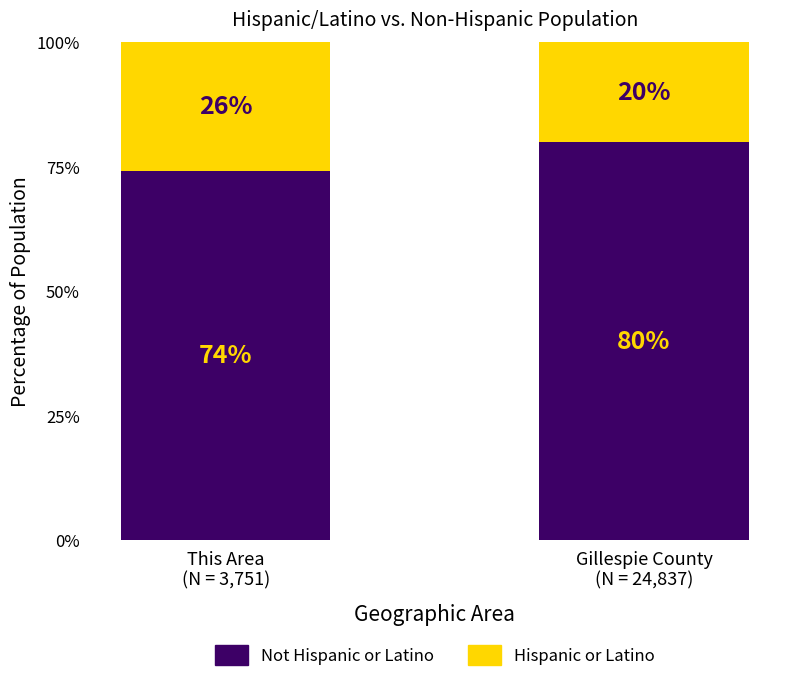

What is the sum of the Hispanic or Latino values at This Area
(N = 3,751) and Gillespie County
(N = 24,837)?

45.8